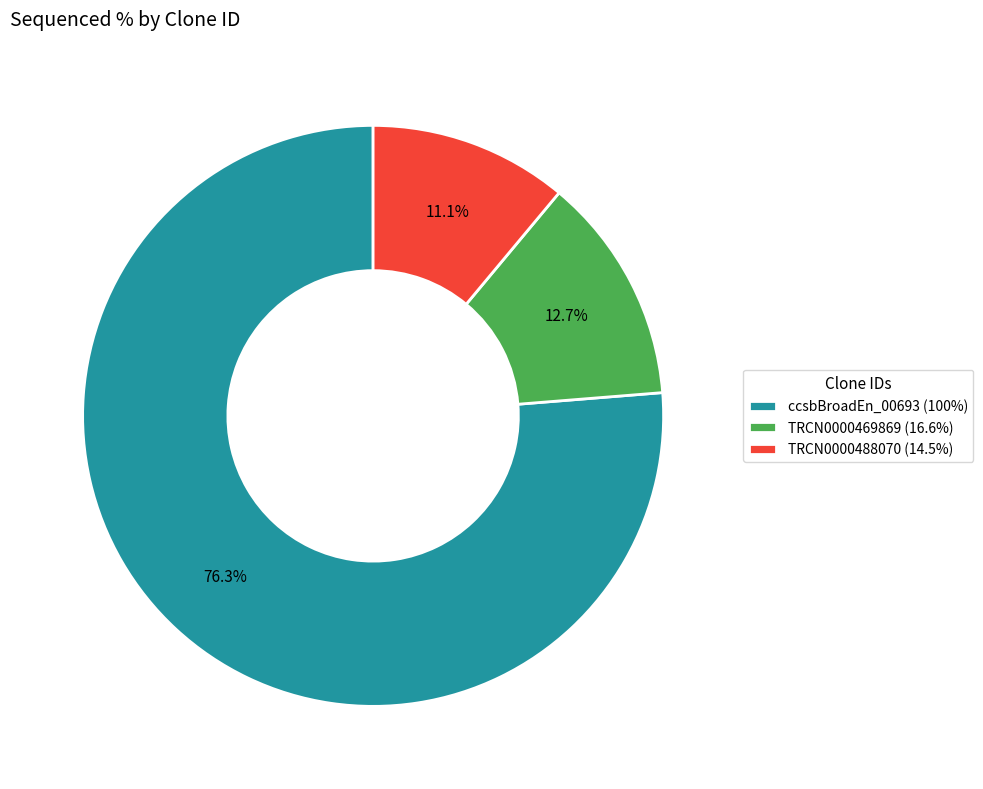

Which slice is the smallest?

TRCN0000488070 (14.5%)